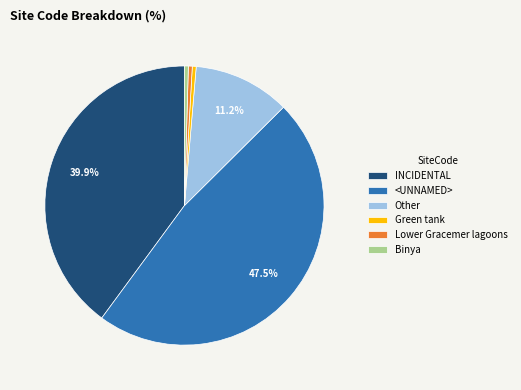

What is the largest slice in the pie chart?

<UNNAMED>